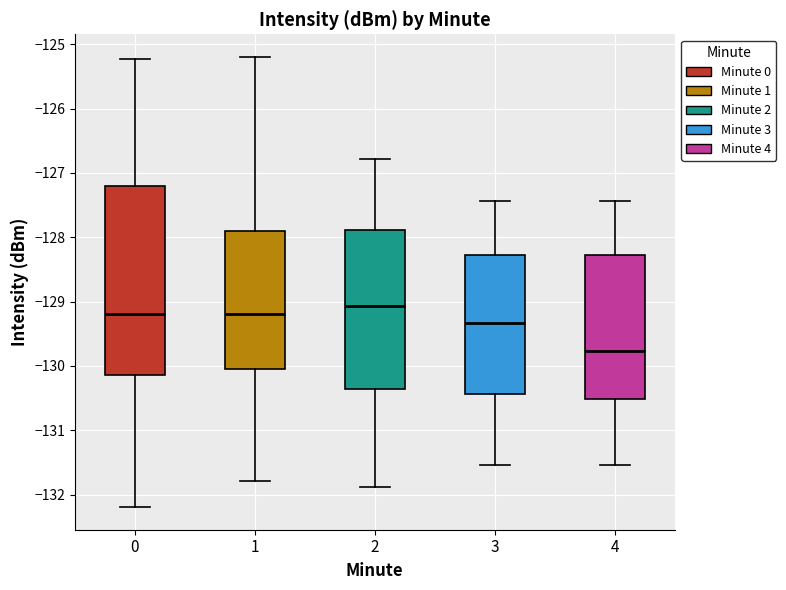

Where is the upper edge of the box at x = 0 on the y-axis? The values are not printed on the chart, so give them approximately, as read against the axis.

-127.2